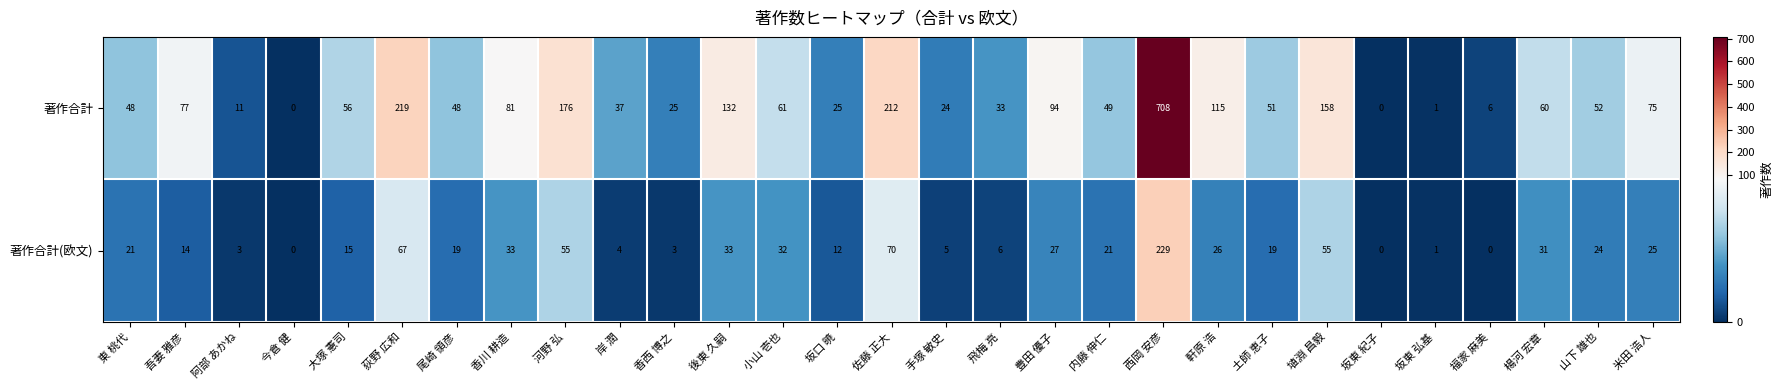

What value does the 著作合計 series have at 河野 弘?

176